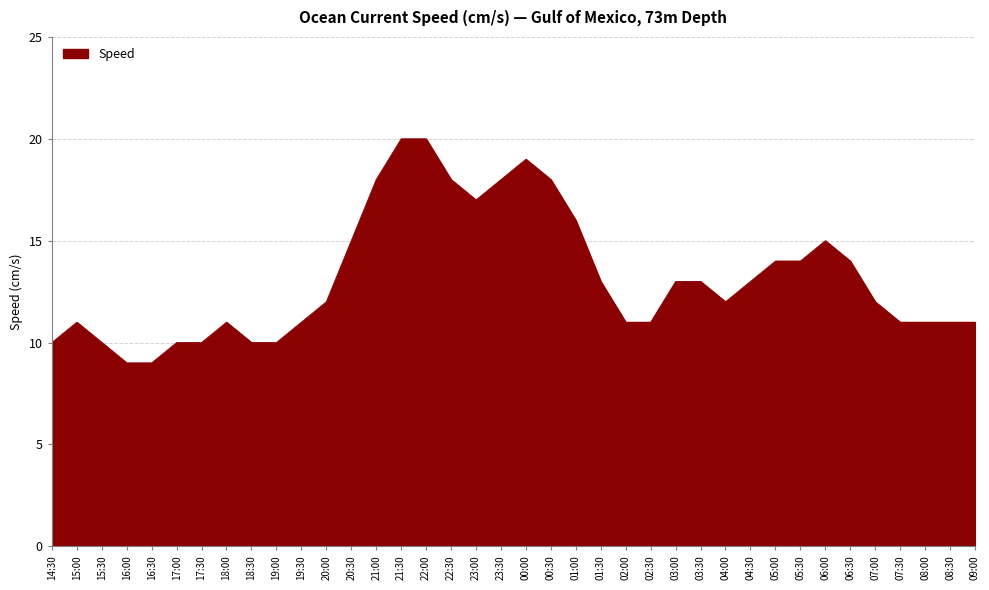

Approximately how many times larger is the value at 15:00 compared to 17:30?

1.1